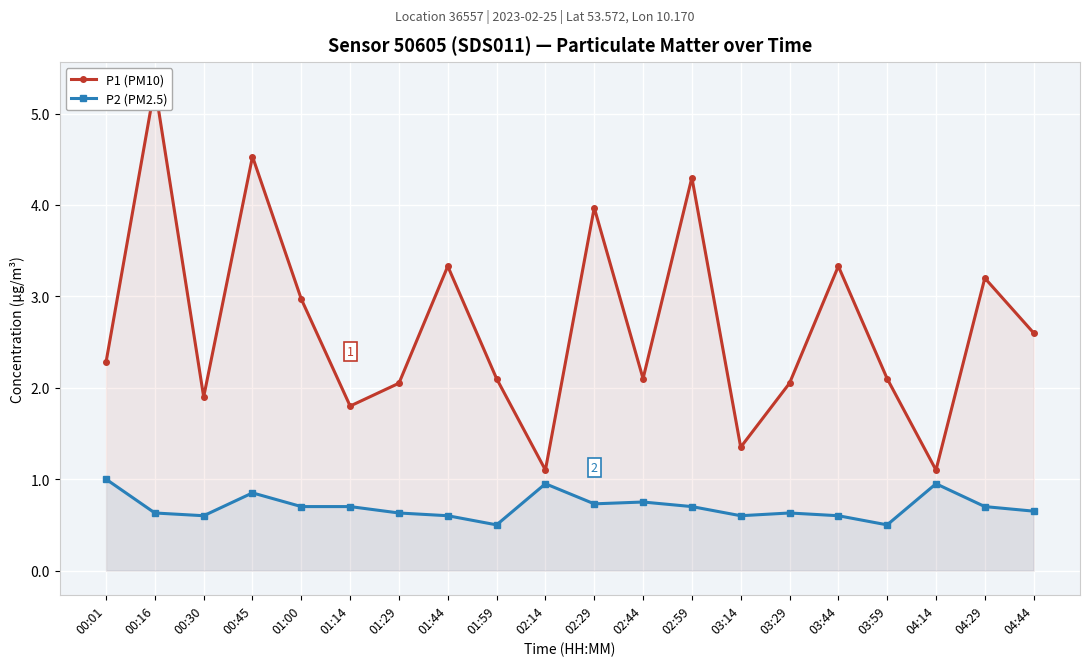

Which series has the largest range (max minus min)?

P1 (PM10)